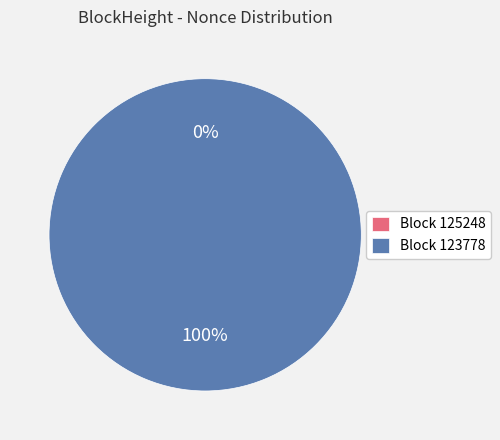

To the nearest percent, what is the difference between the largest and smallest slice percentages?

100%